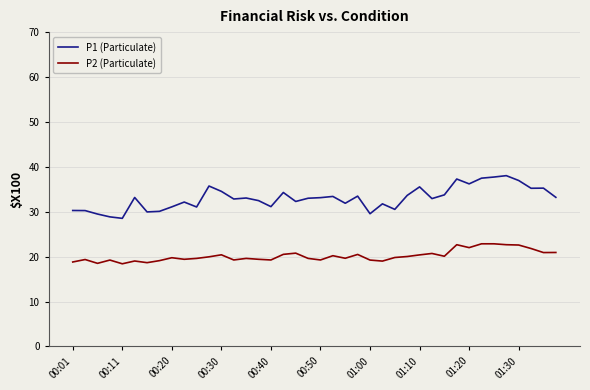

Which series has the largest total across all categories?

P1 (Particulate)